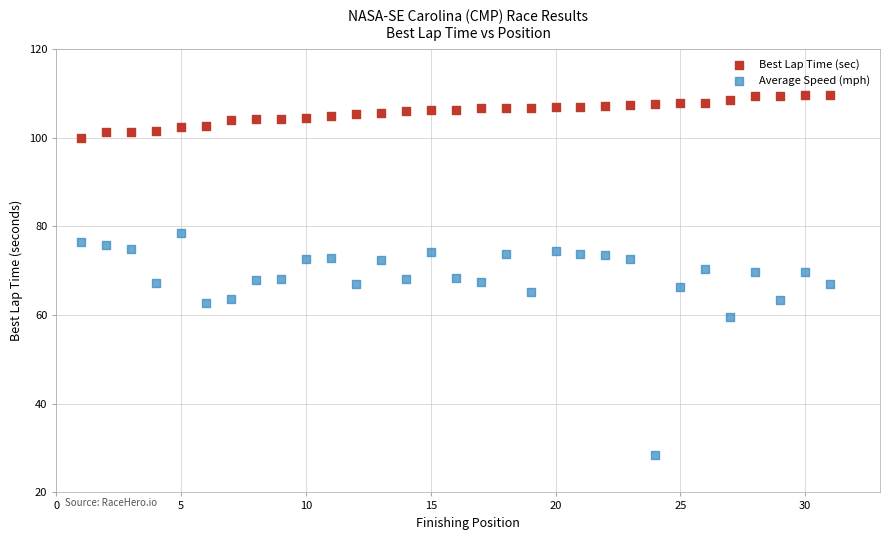

Which series contains the lowest Y value?

Average Speed (mph)